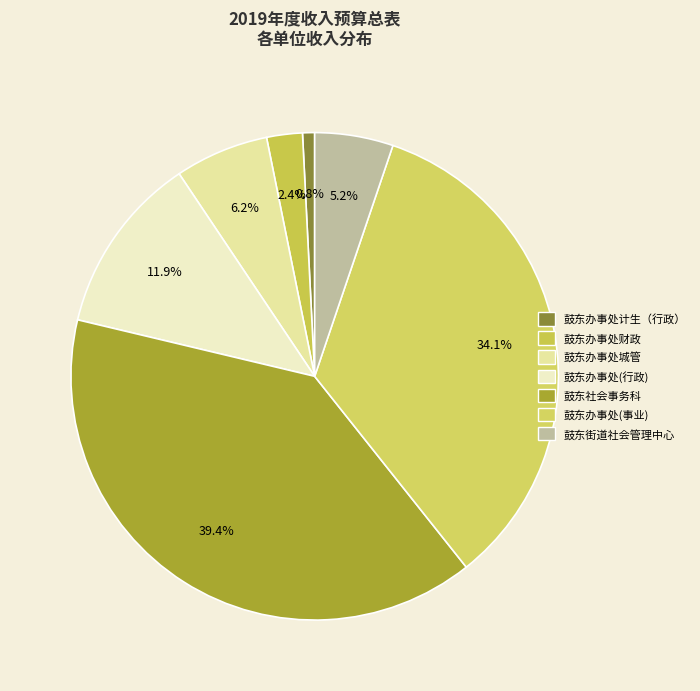

Rank the categories by value from highest to lowest.

鼓东社会事务科, 鼓东办事处(事业), 鼓东办事处(行政), 鼓东办事处城管, 鼓东街道社会管理中心, 鼓东办事处财政, 鼓东办事处计生（行政）